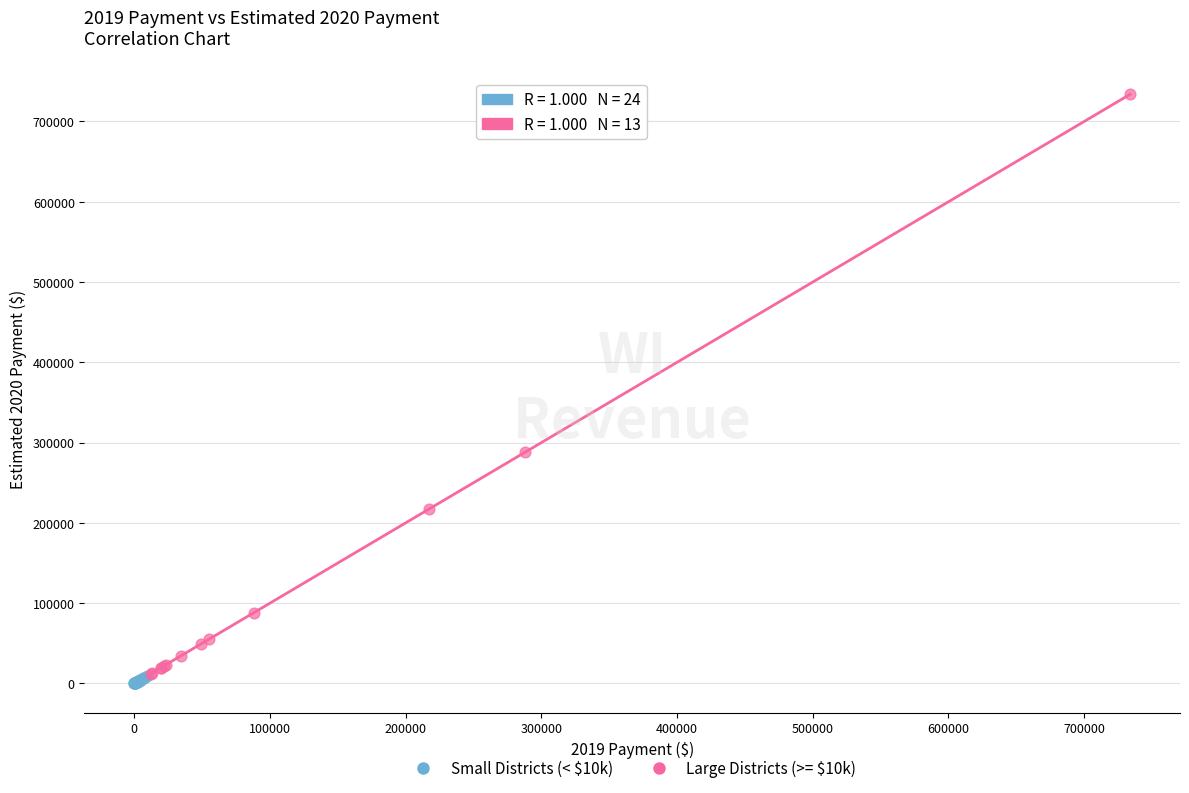

What are all the series names shown in the legend?

Small Districts (< $10k), Large Districts (>= $10k)